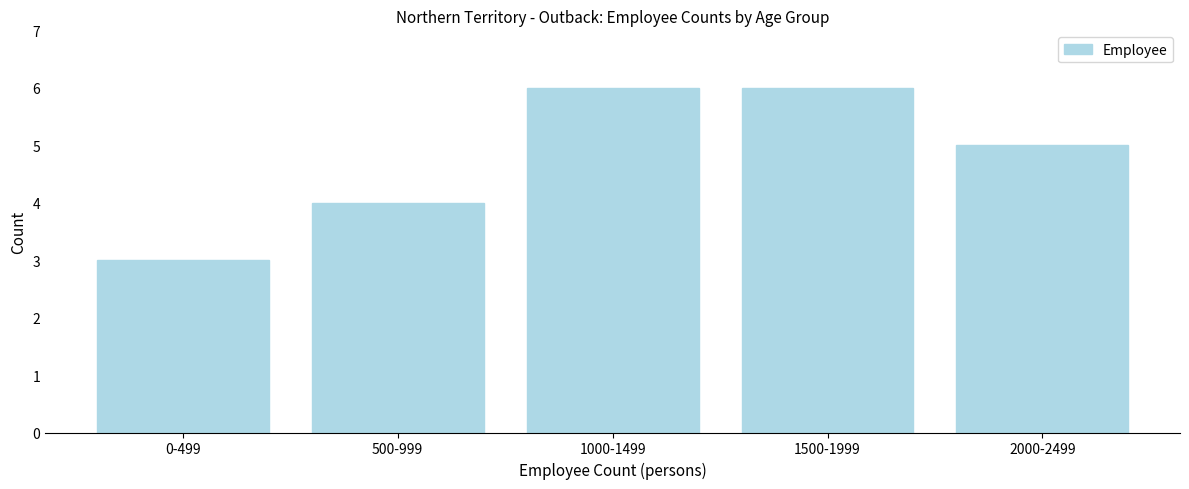

Reading right to left, transcribe all the data shown in this chart.

2000-2499=5	1500-1999=6	1000-1499=6	500-999=4	0-499=3